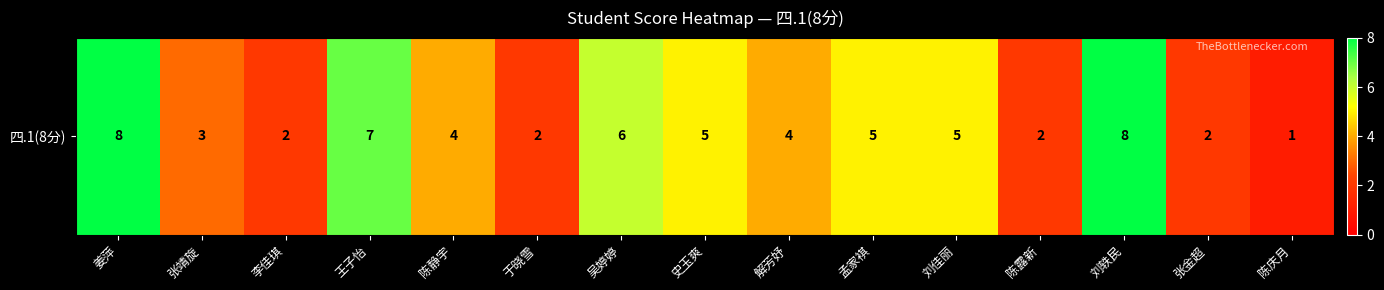

Read the value at 王子怡.

7